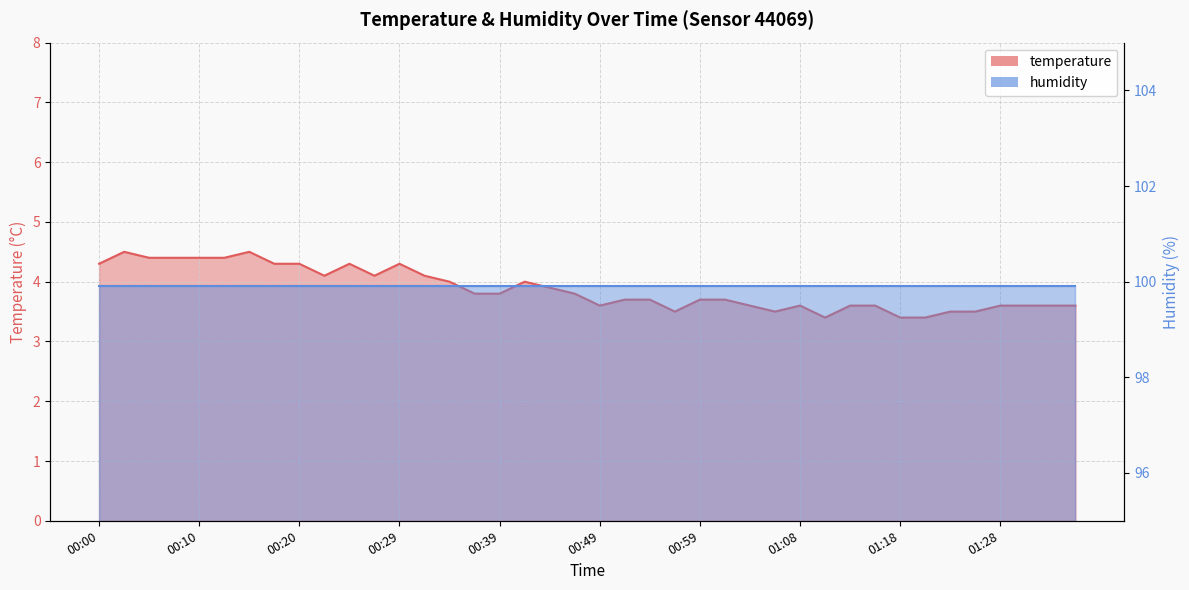

What is the label of the 18th point from the left?

00:42